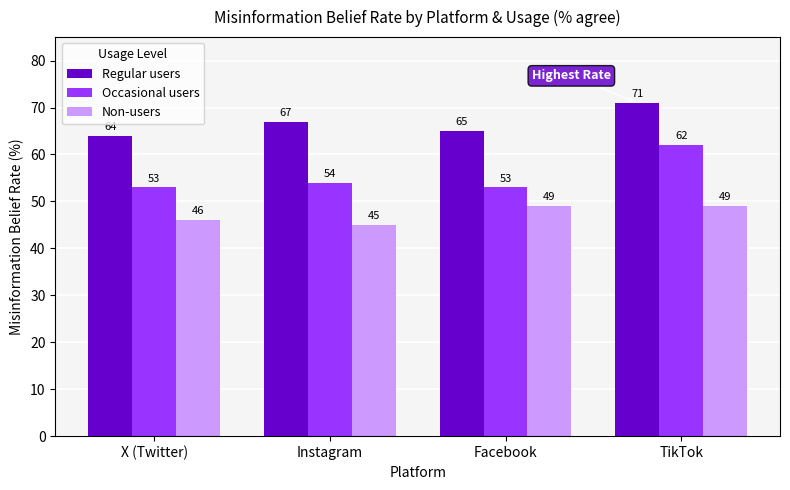

At which label is Non-users closest to 47?

X (Twitter)